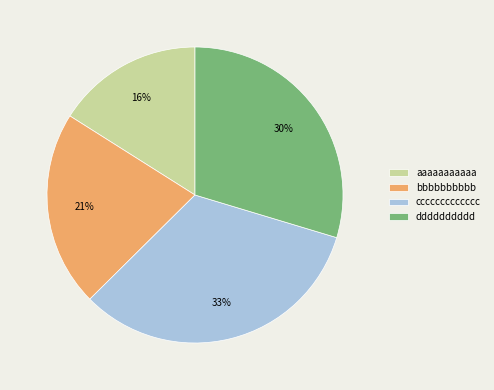

To the nearest percent, what is the difference between the largest and smallest slice percentages?

17%